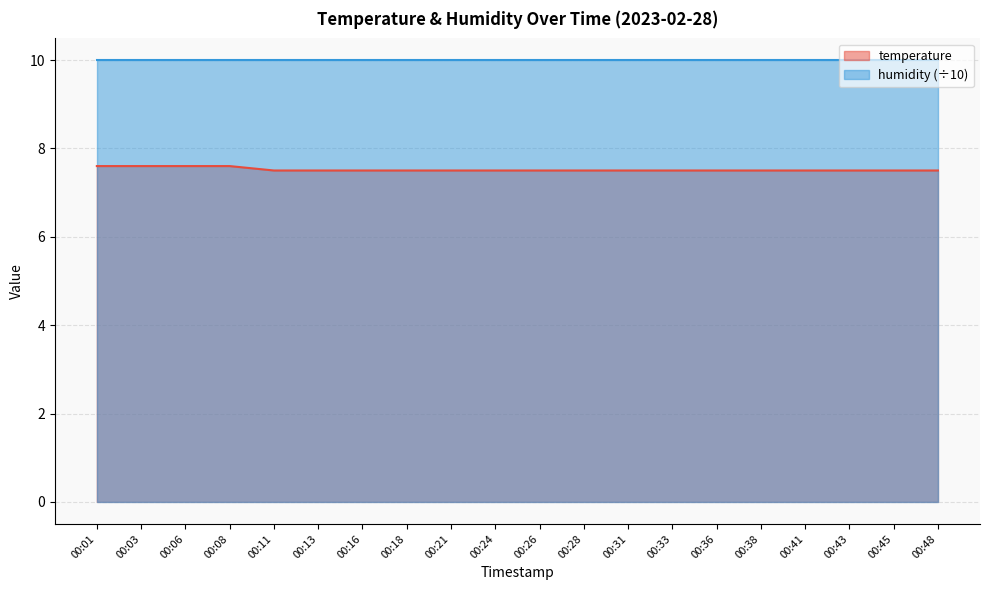

The value at 00:16 is 7.5. True or false?

True